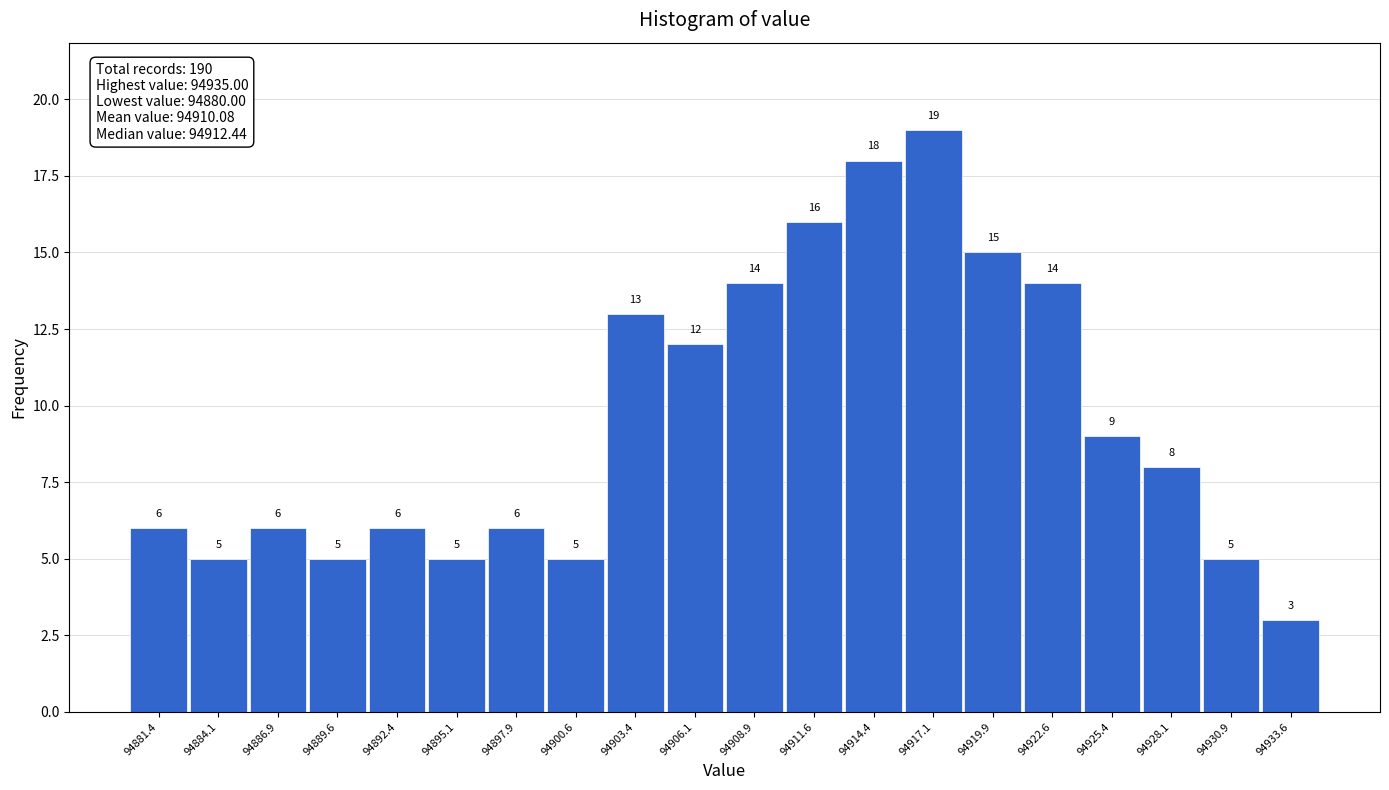

Which range on the x-axis has the tallest bar?

94915.75 to 94918.50